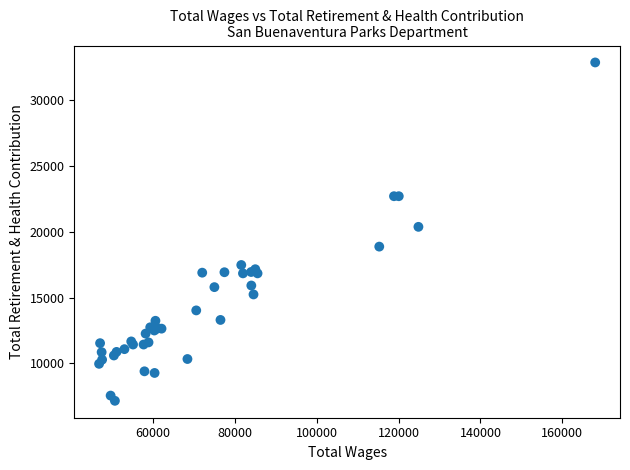

What Y value in the scatter plot is closest to 20007?

20371